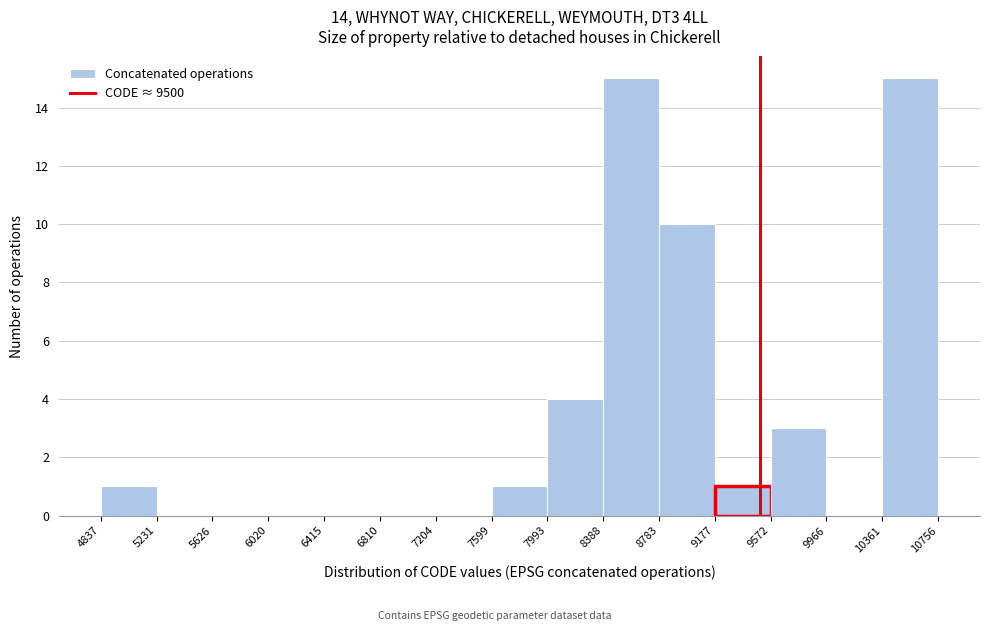

Reading left to right, transcribe this chart: for each bar, give the range it covers on the x-axis and its height. The values are not printed on the chart, so give them approximately, as read against the axis.

4837 to 5231: 1
5231 to 5626: 0
5626 to 6020: 0
6020 to 6415: 0
6415 to 6810: 0
6810 to 7204: 0
7204 to 7599: 0
7599 to 7993: 1
7993 to 8388: 4
8388 to 8783: 15
8783 to 9177: 10
9177 to 9572: 1
9572 to 9966: 3
9966 to 10361: 0
10361 to 10756: 15